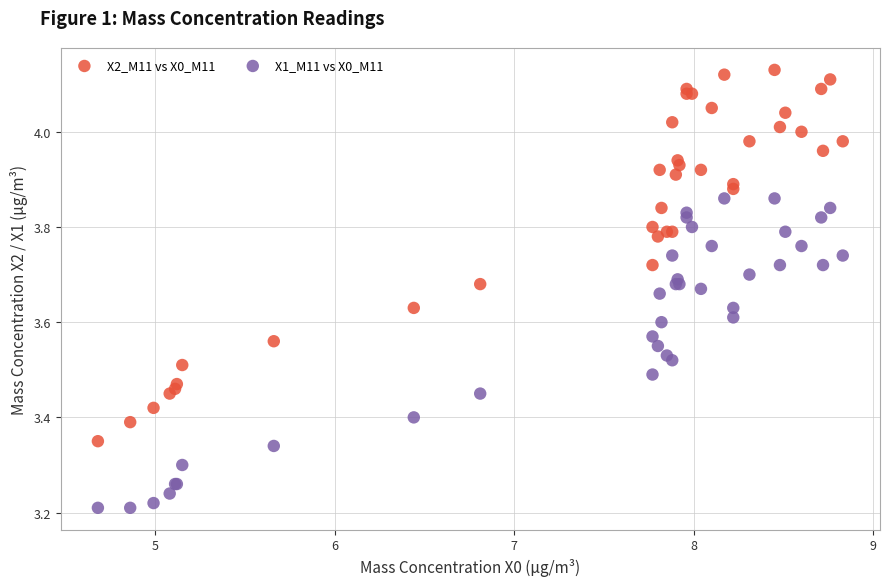

What are all the series names shown in the legend?

X2_M11 vs X0_M11, X1_M11 vs X0_M11